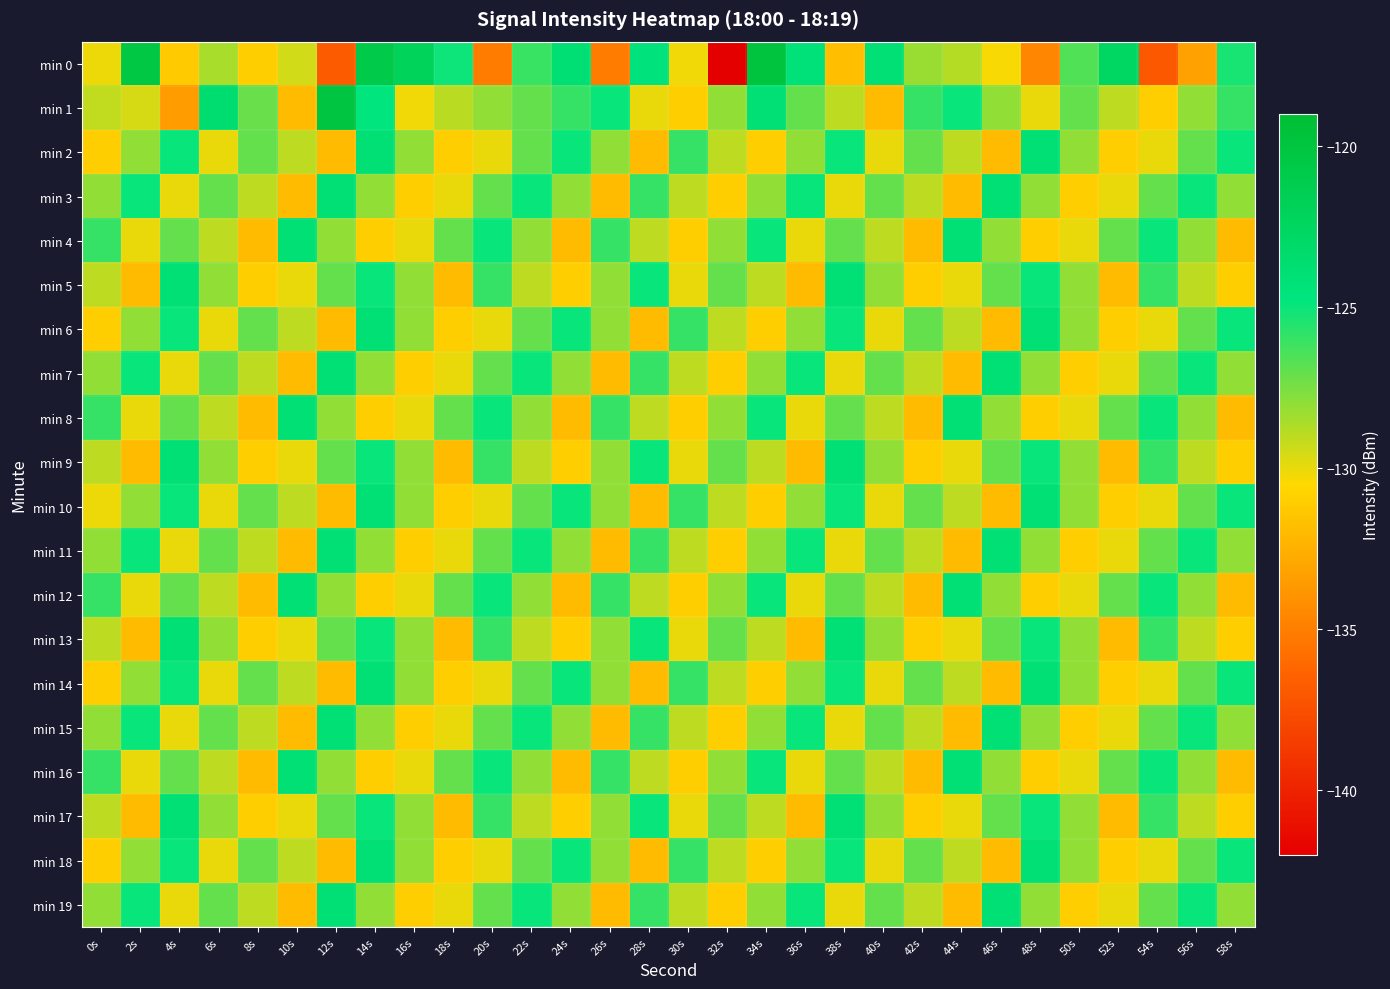

At which category is the sum across all series the highest?

14s